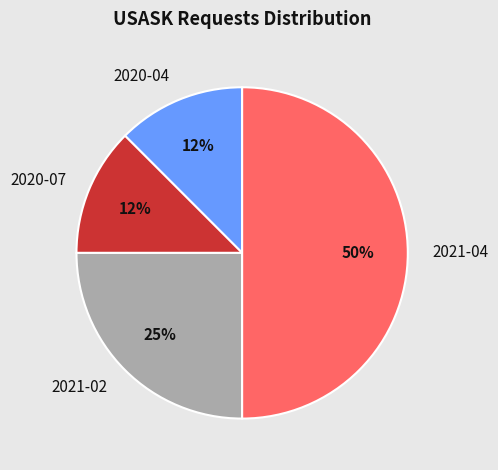

Do 2021-02 and 2020-04 together represent more than half of the pie?

No